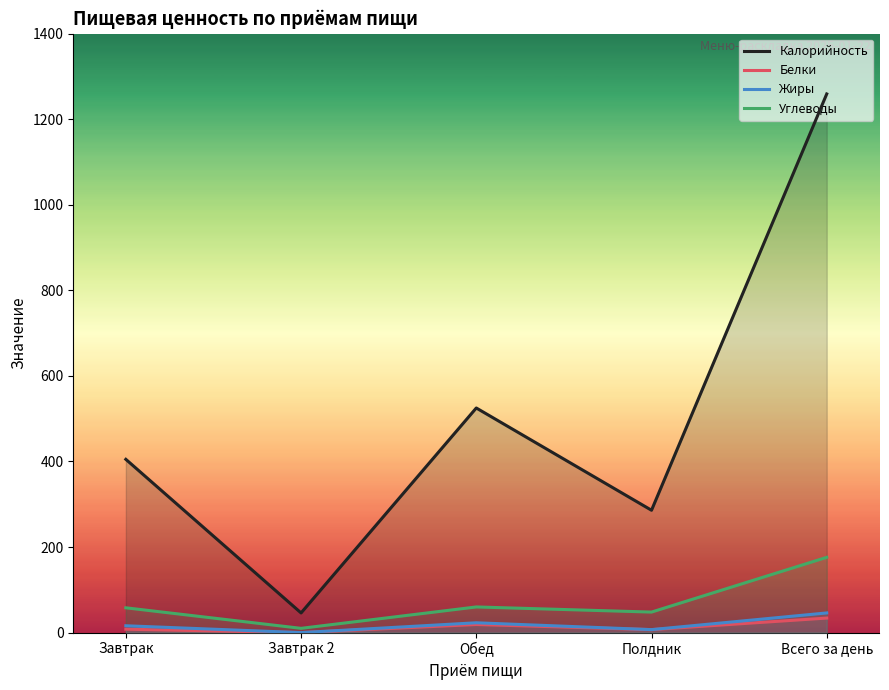

At which label does Жиры reach its minimum?

Завтрак 2